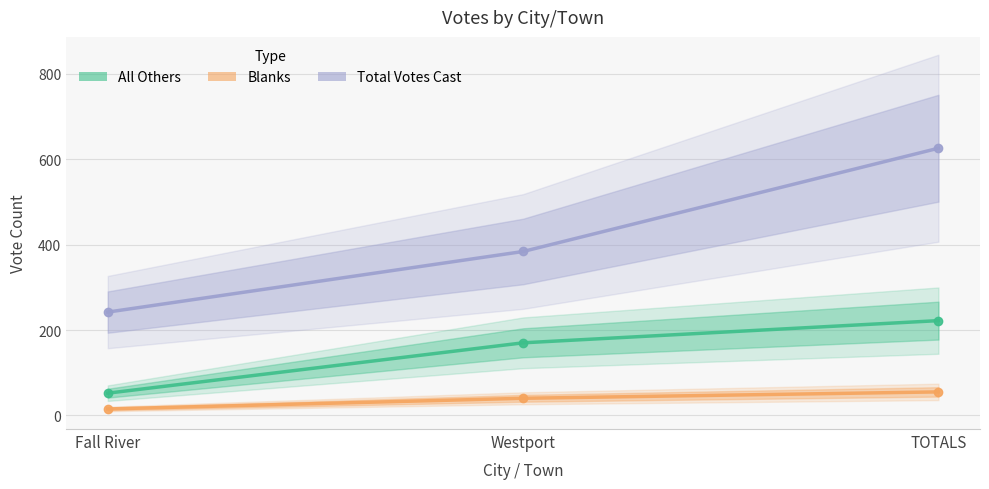

What is the difference between the maximum and minimum values in the Total Votes Cast series?

384